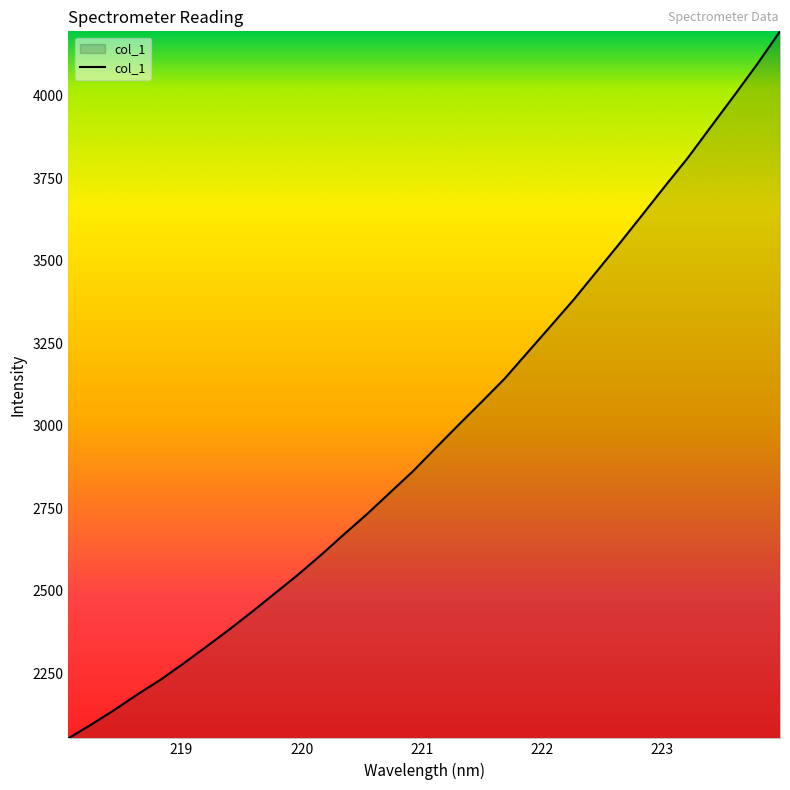

True or false: there are more than 0 points higher than both neighbors.

False